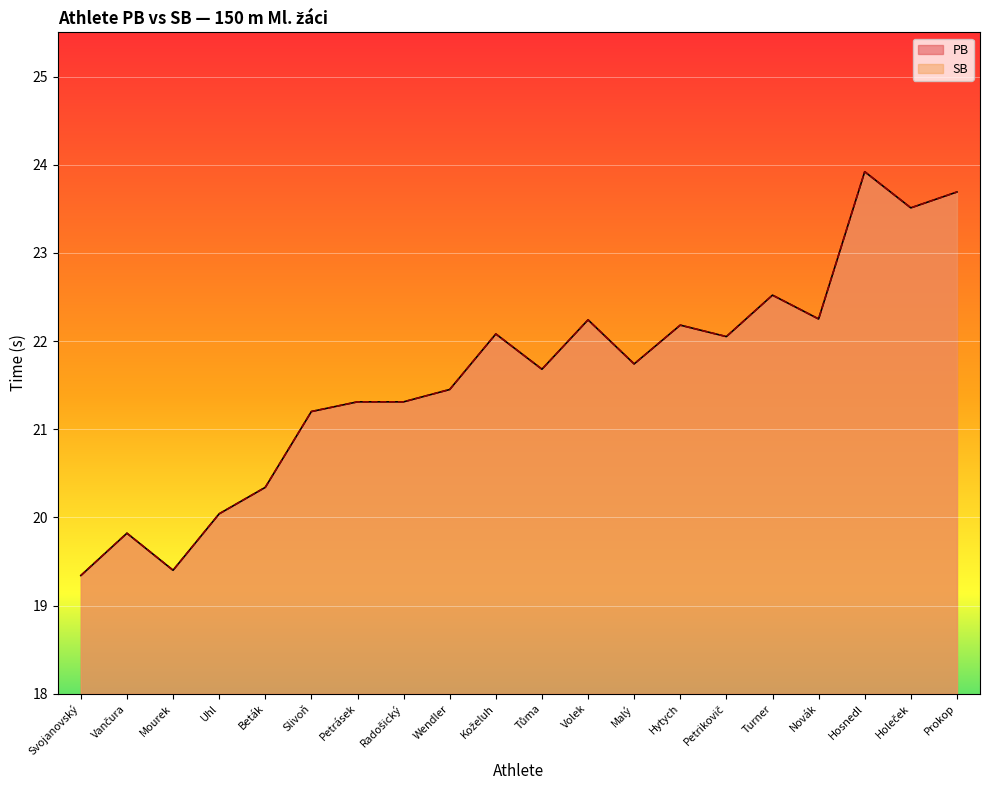

Which series changed the most between Novák and Prokop?

PB